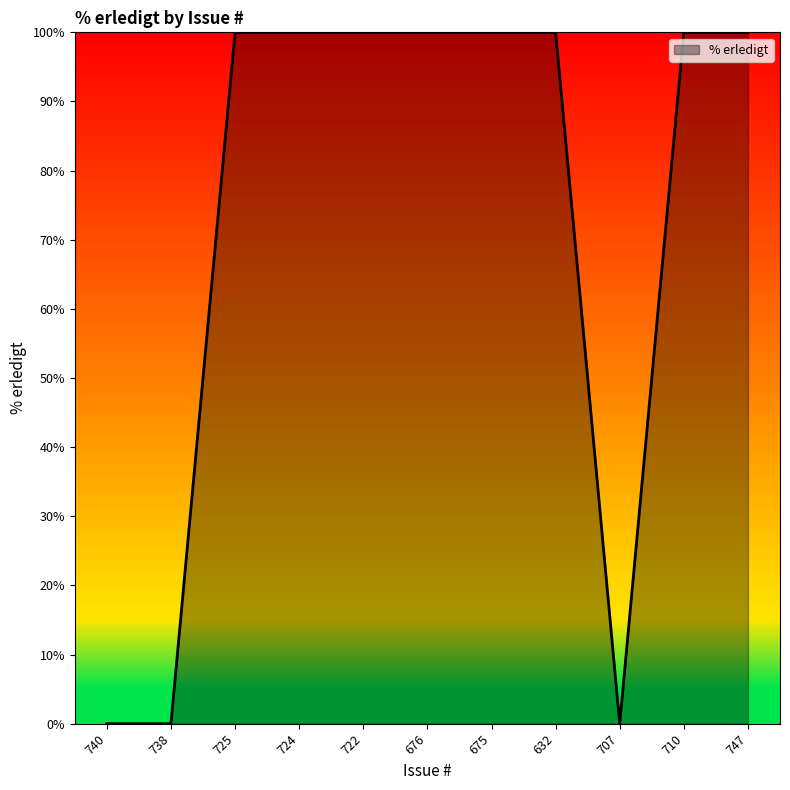

The chart shows a value of 41 at 710. True or false?

False